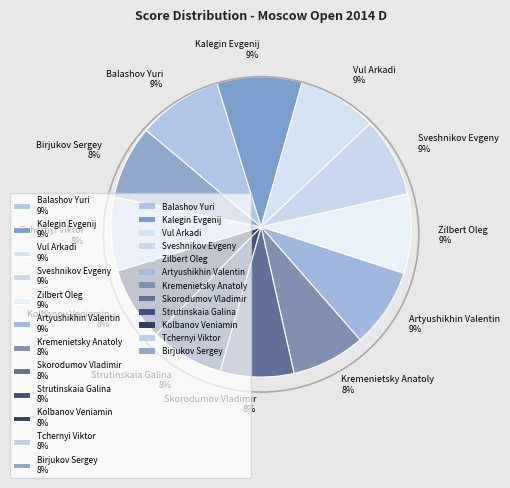

Which has a higher value, Tchernyi Viktor 8% or Vul Arkadi 9%?

Vul Arkadi 9%